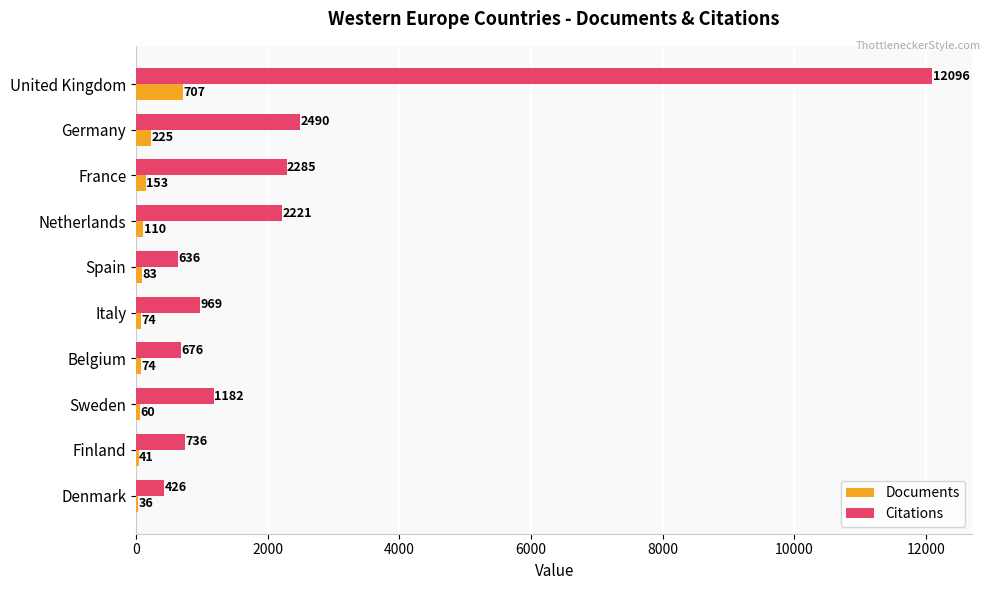

What is the sum of the Citations values at United Kingdom and Netherlands?

14317